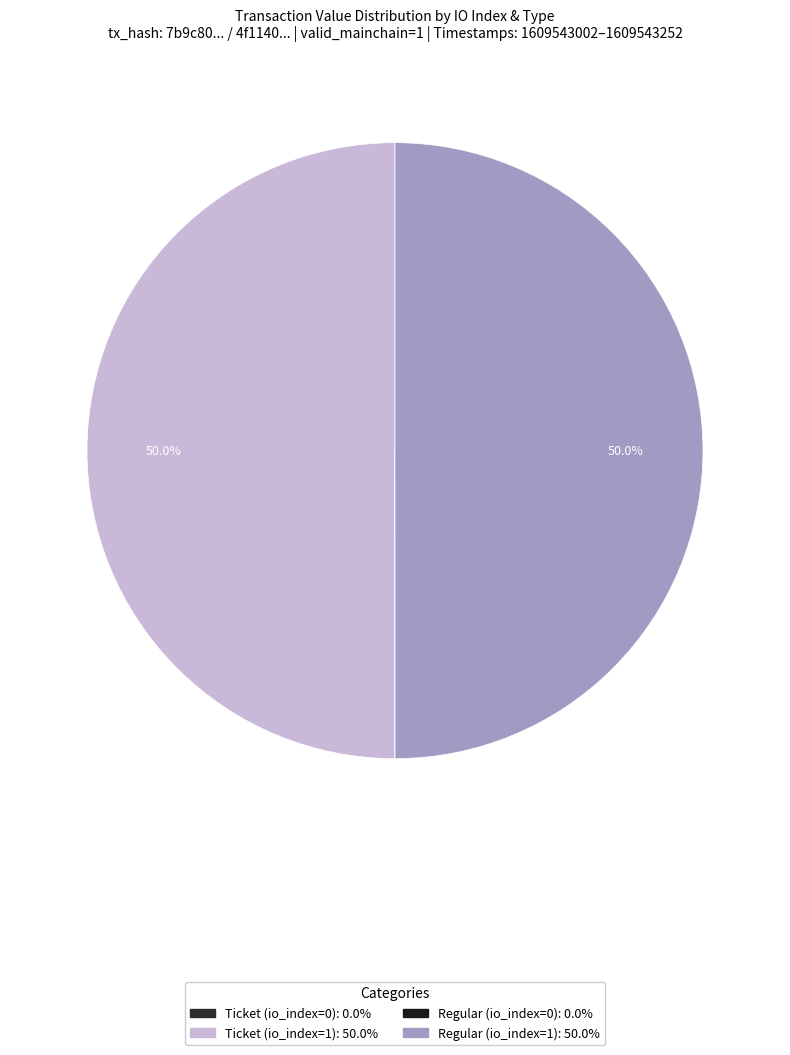

Does Ticket (io_index=0) account for over 50% of the chart?

No